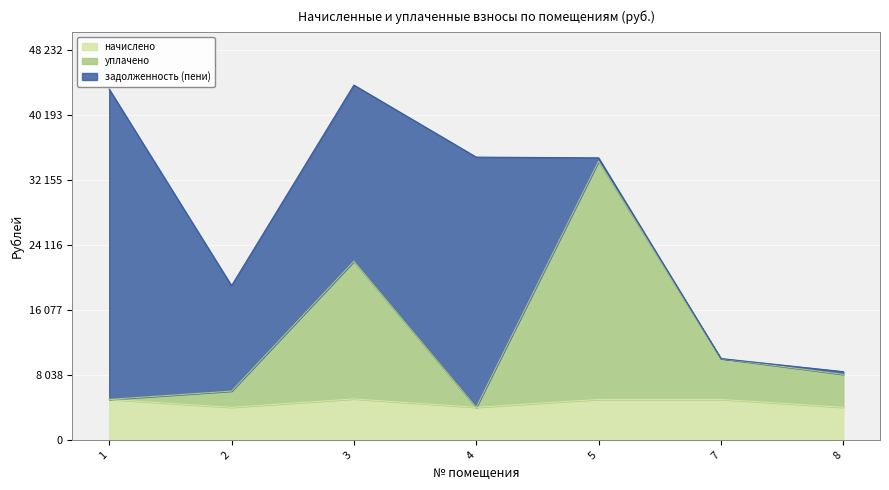

Is the value of начислено at 1 greater than the value of уплачено at 3?

No